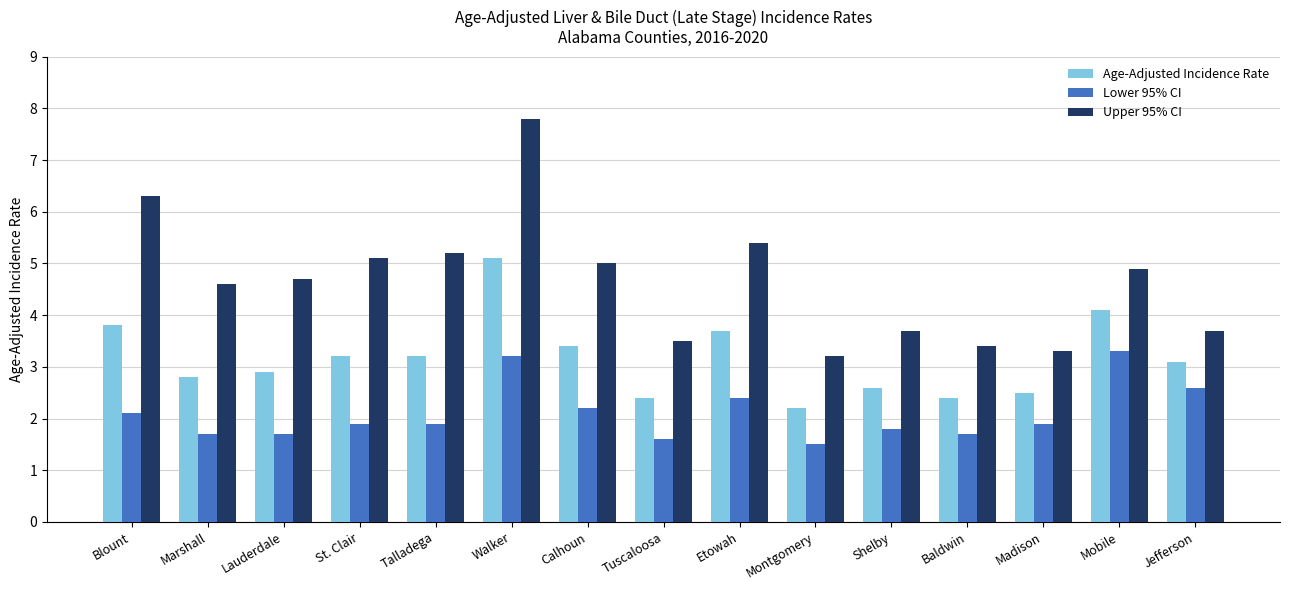

At which category is the sum across all series the highest?

Walker